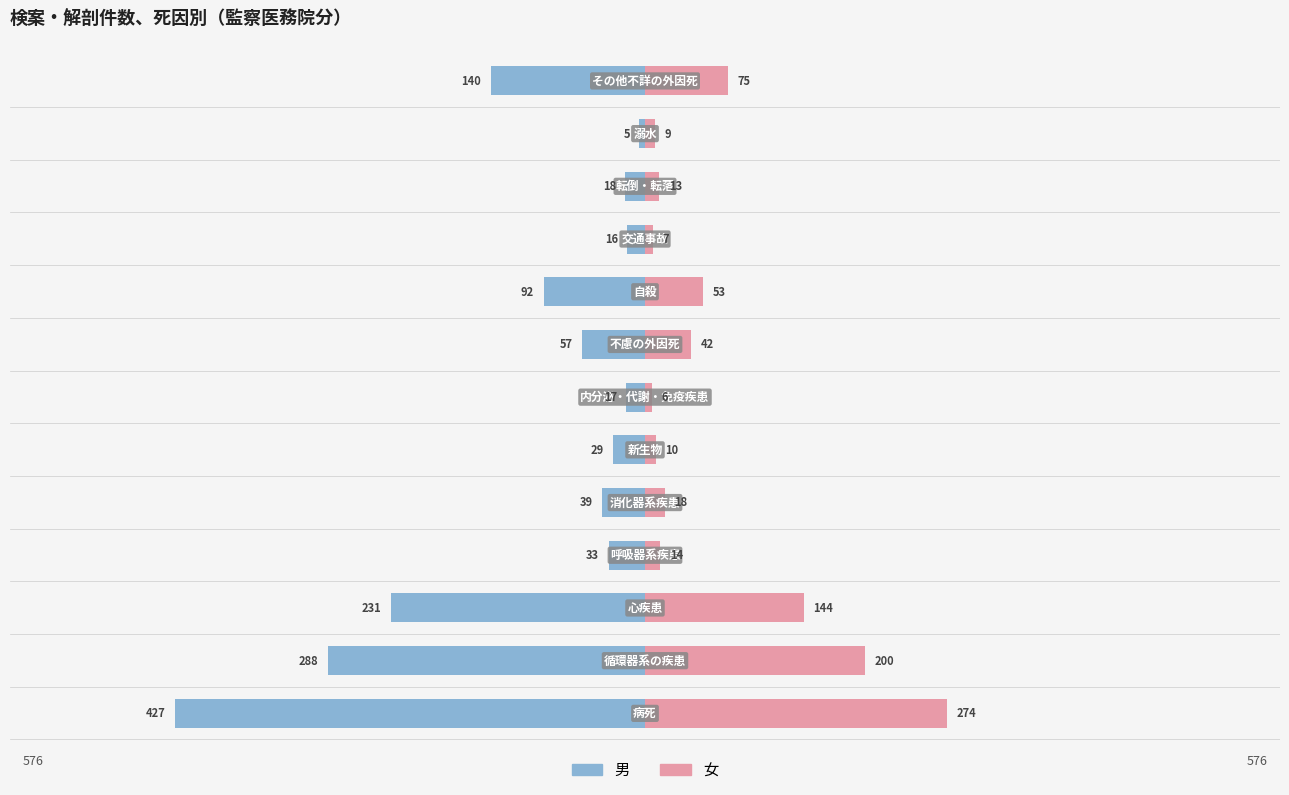

Are the bars horizontal?

Yes